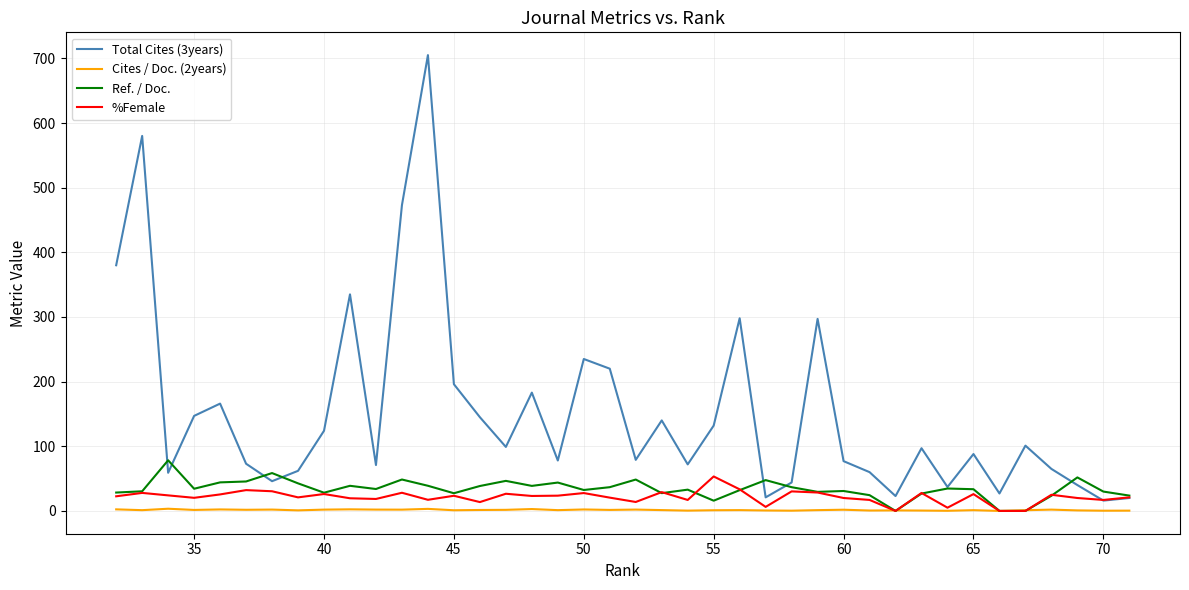

What is the sum of all Cites / Doc. (2years) values?

58.2